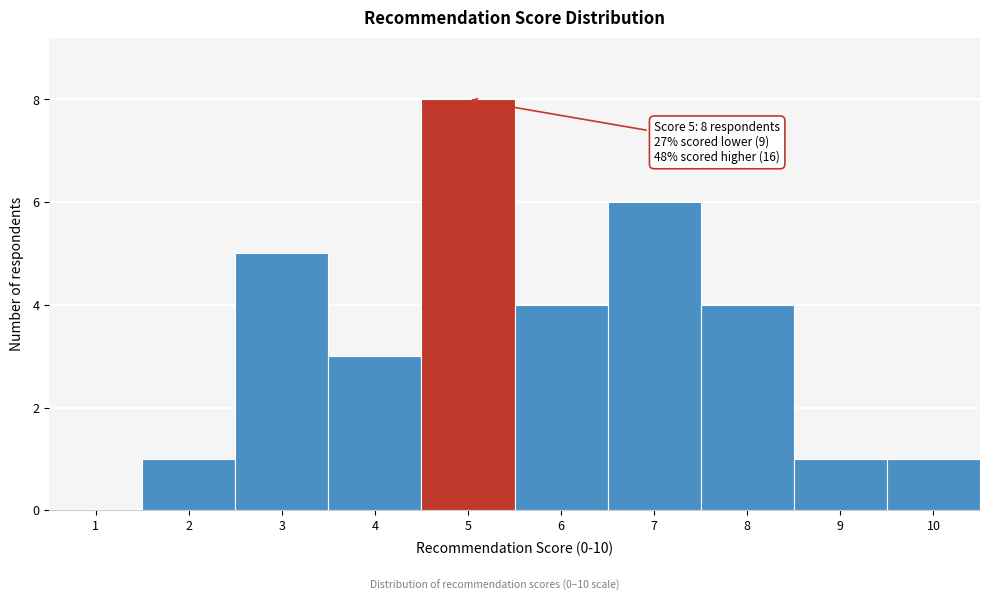

Reading left to right, what are all the values shown in this chart?

1=0	2=1	3=5	4=3	5=8	6=4	7=6	8=4	9=1	10=1